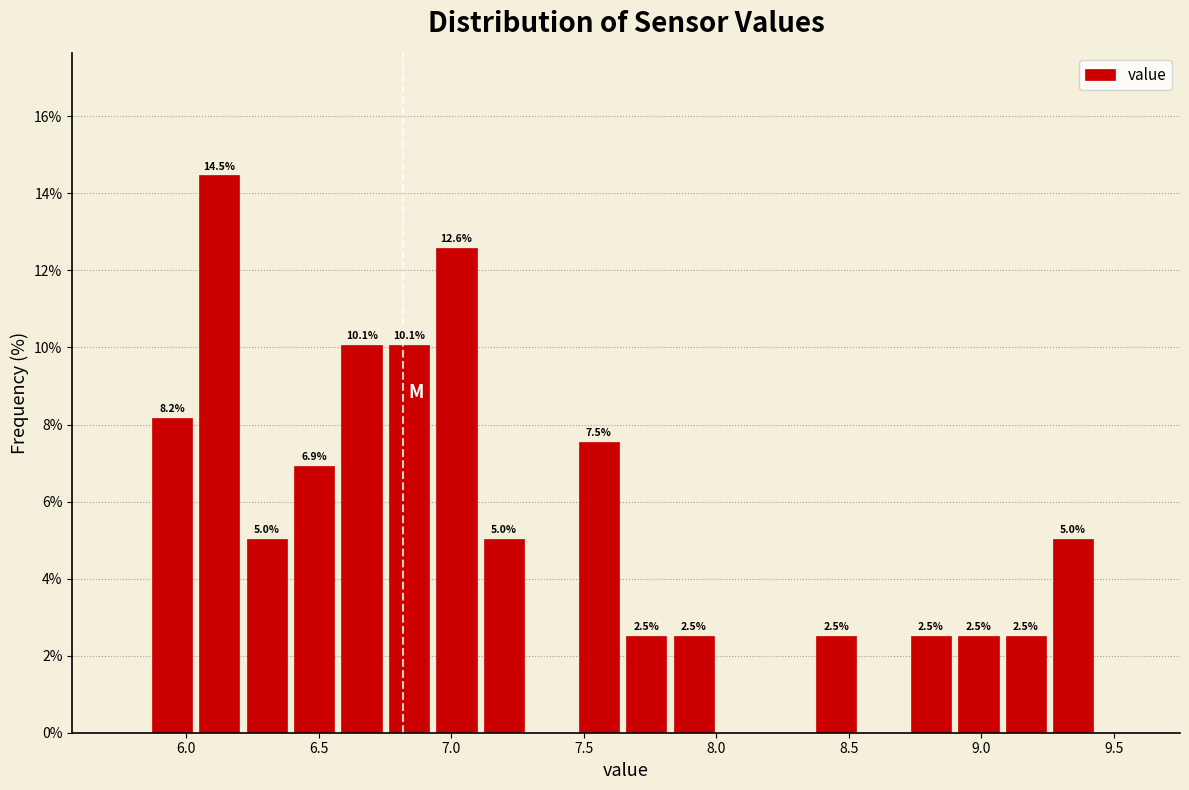

Read against the x-axis, roughly where is the centre of the tallest bar?

6.15